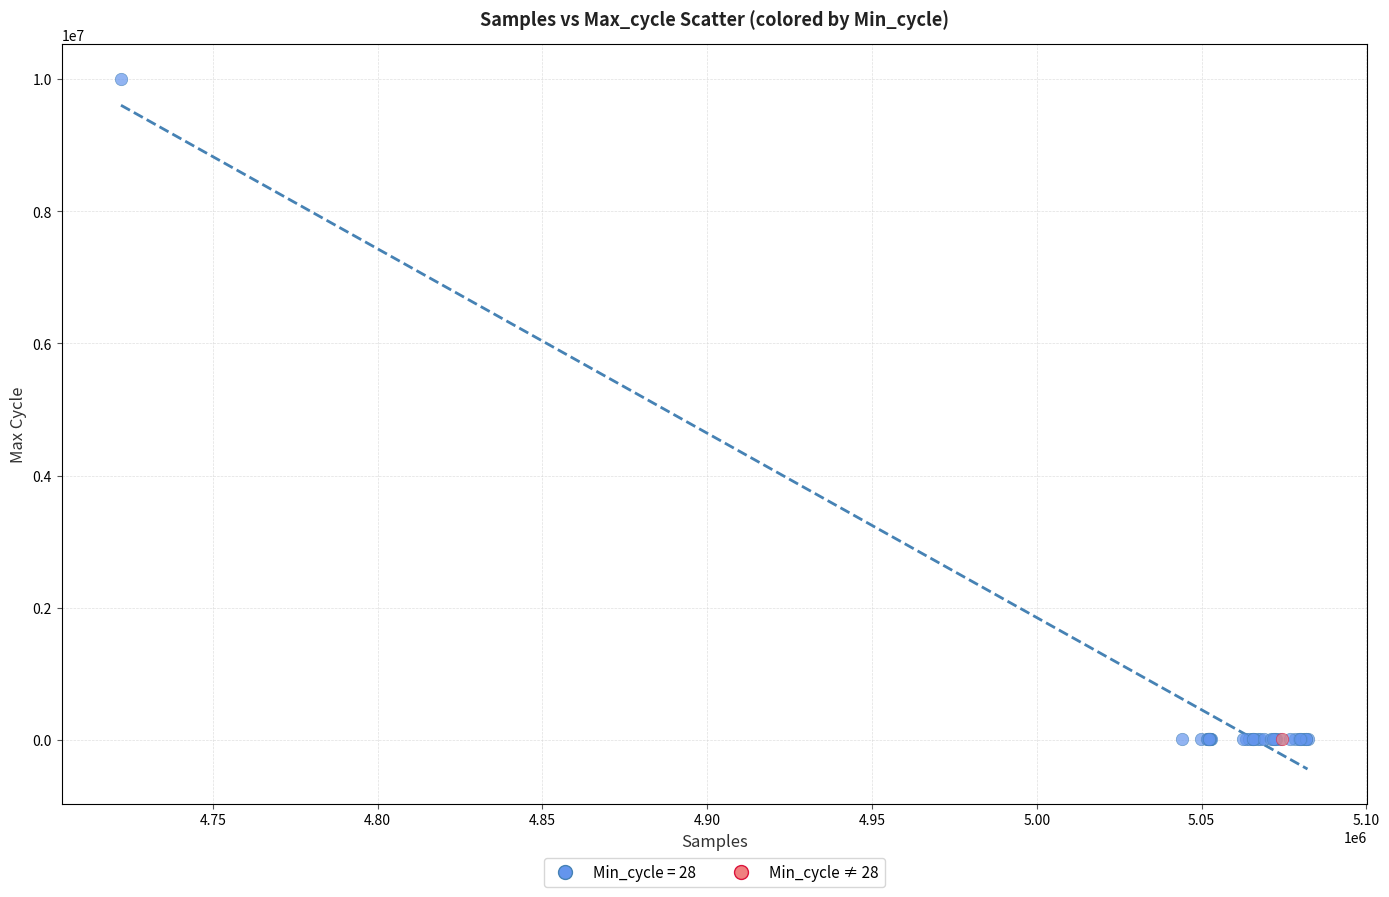

What are all the series names shown in the legend?

Min_cycle = 28, Min_cycle ≠ 28